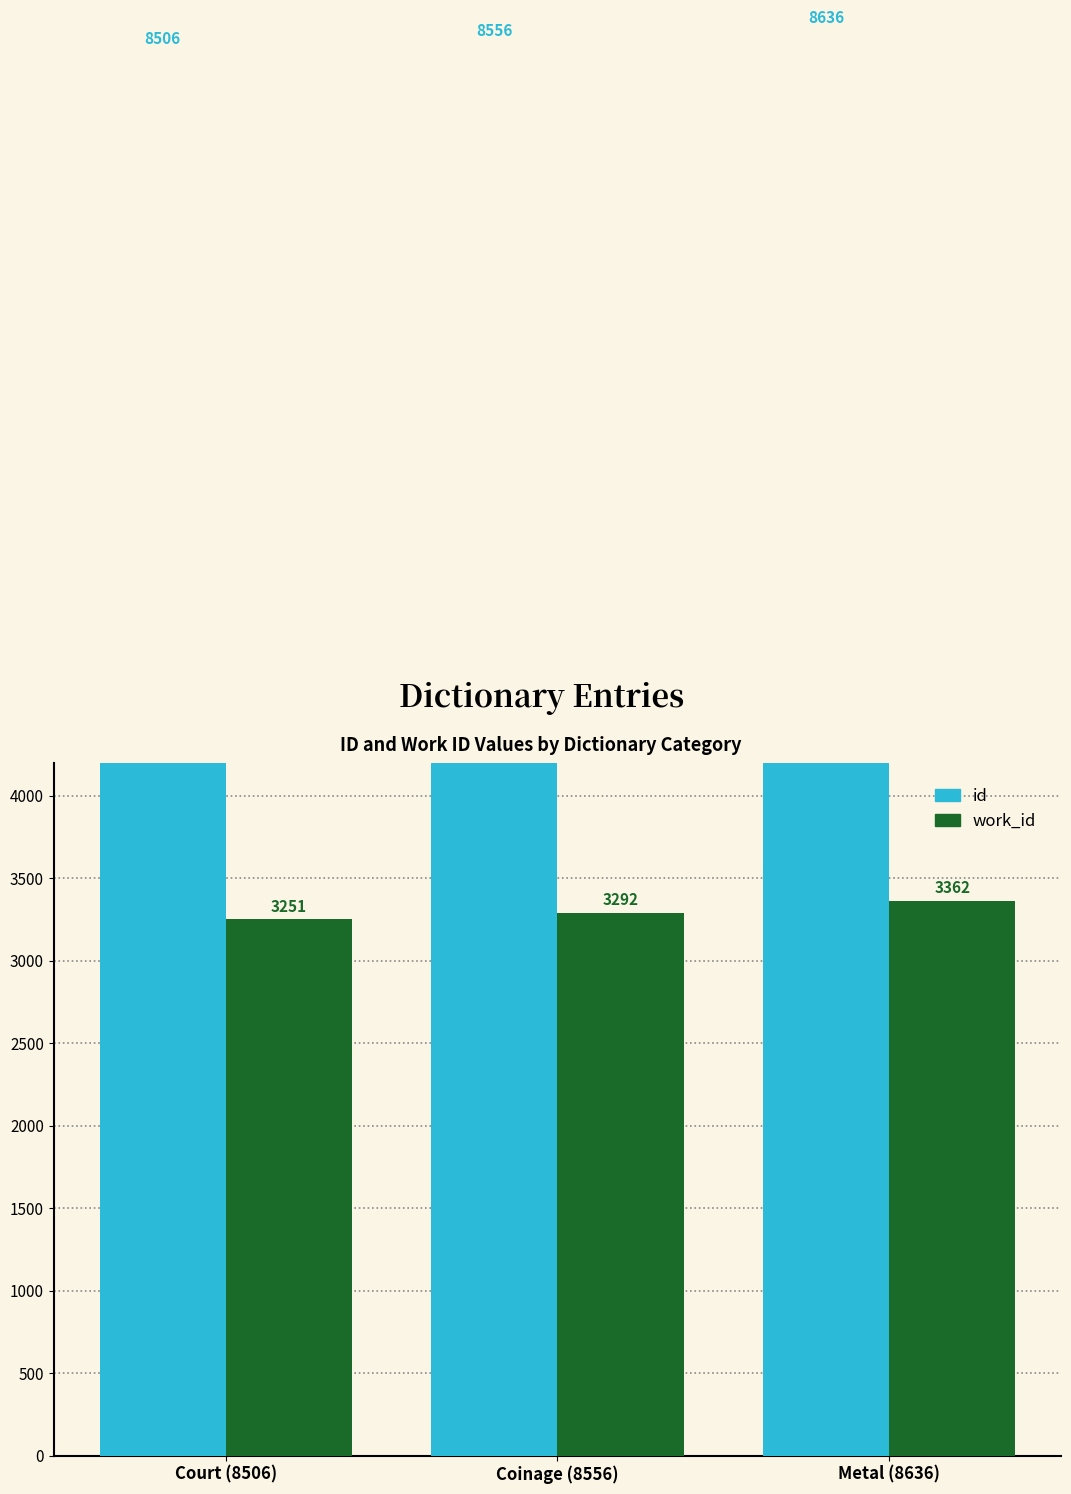

Read the id value at Court (8506), to the nearest 50.

8500